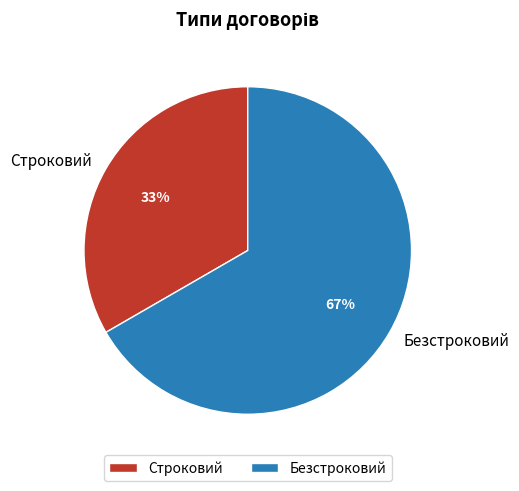

To the nearest percent, what percentage of the pie is Строковий?

33%